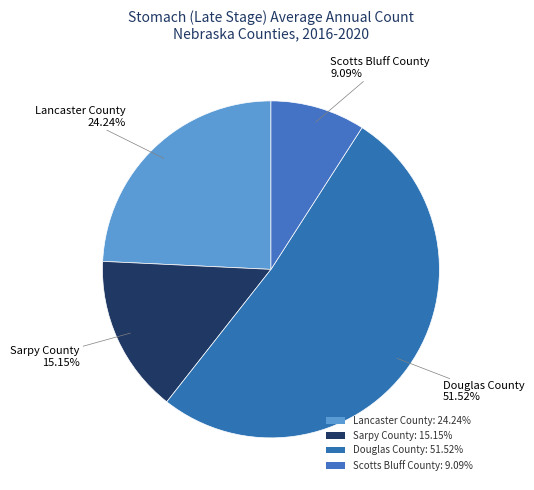

Rank the categories by value from highest to lowest.

Douglas County, Lancaster County, Sarpy County, Scotts Bluff County